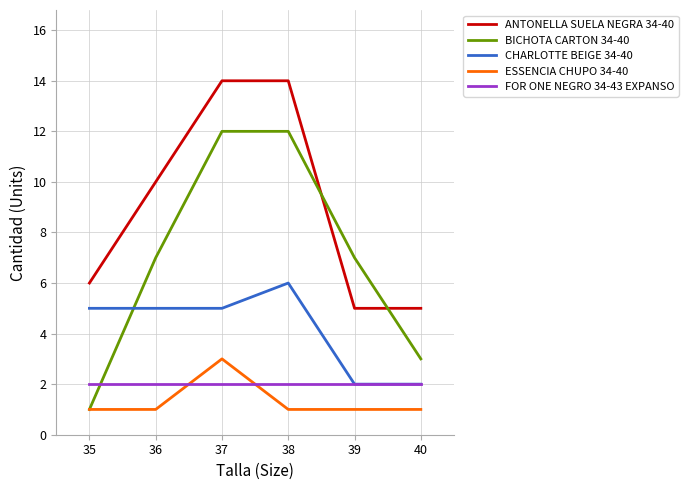

Does the chart display data point markers on the line(s)?

No